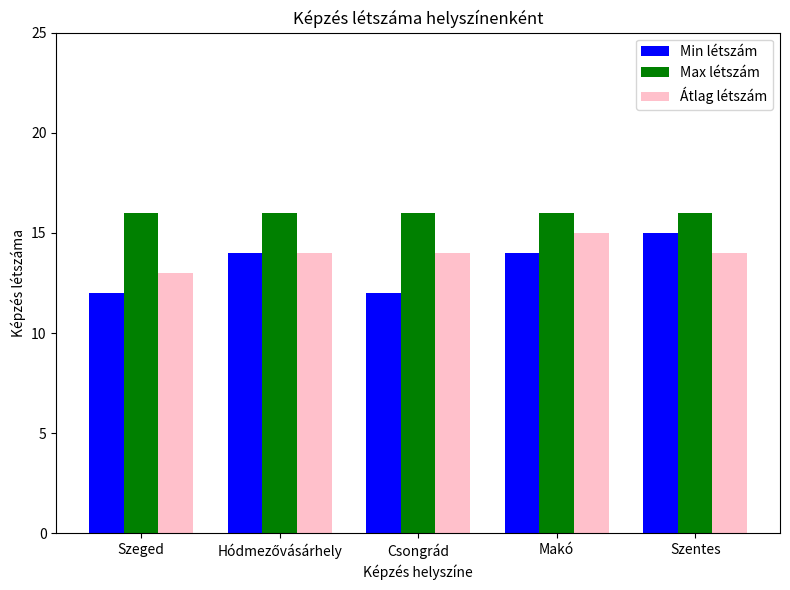

What is the value of the Átlag létszám bar at the 4th from the left?

15